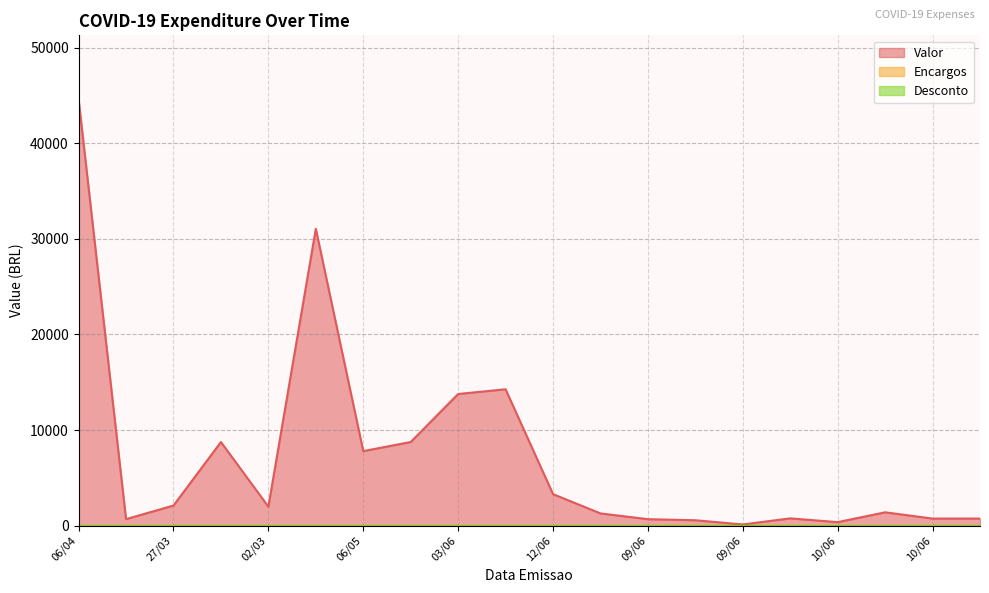

Which label corresponds to the largest value in the chart?

06/04